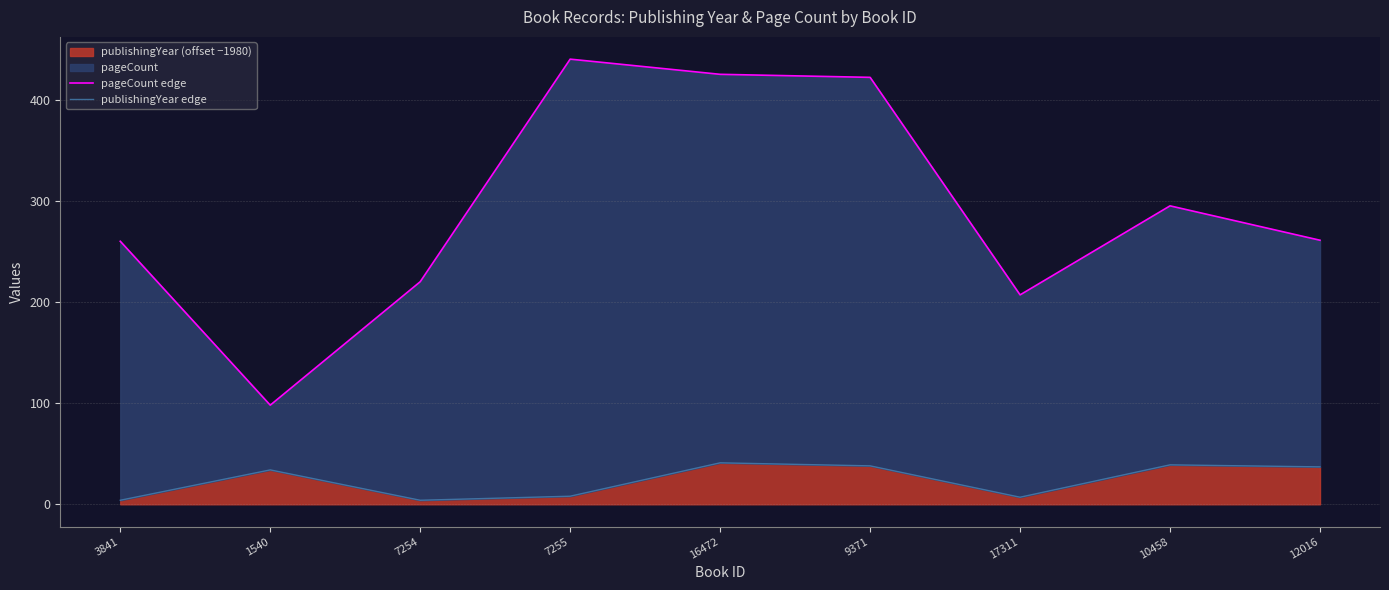

How many lines are shown in the chart?

2